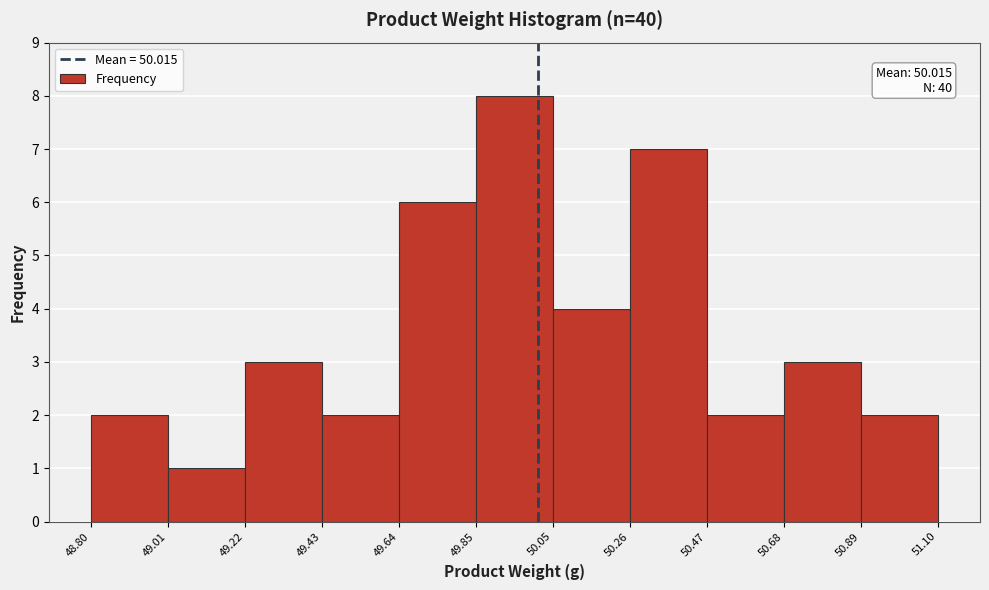

Over which range of the x-axis is the bar tallest?

49.85 to 50.05